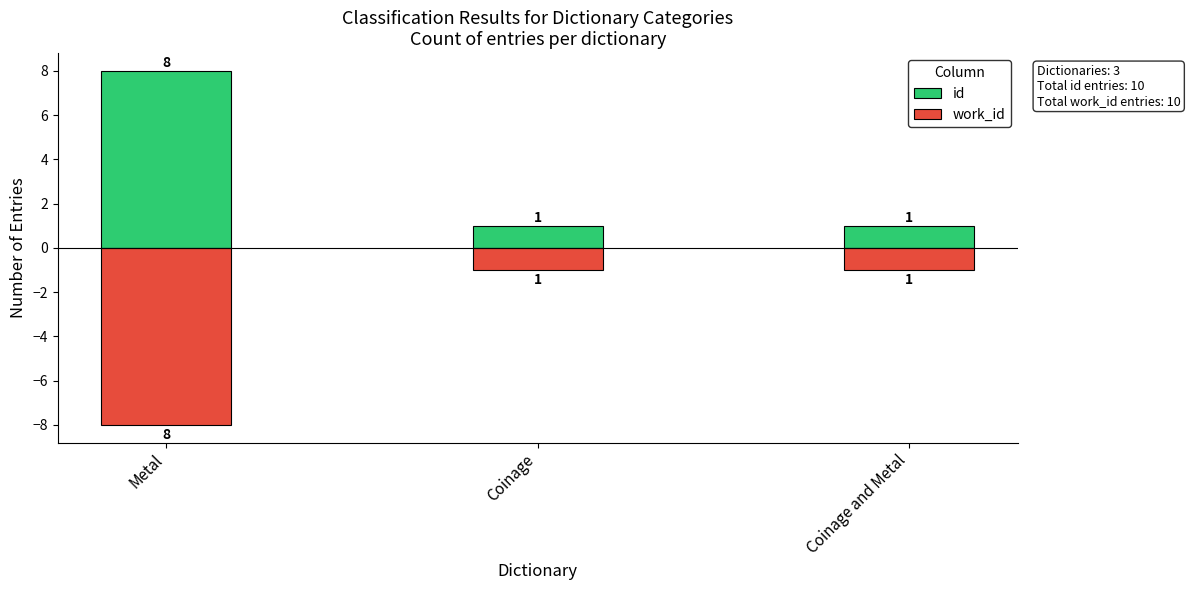

What position from the left is Metal?

1